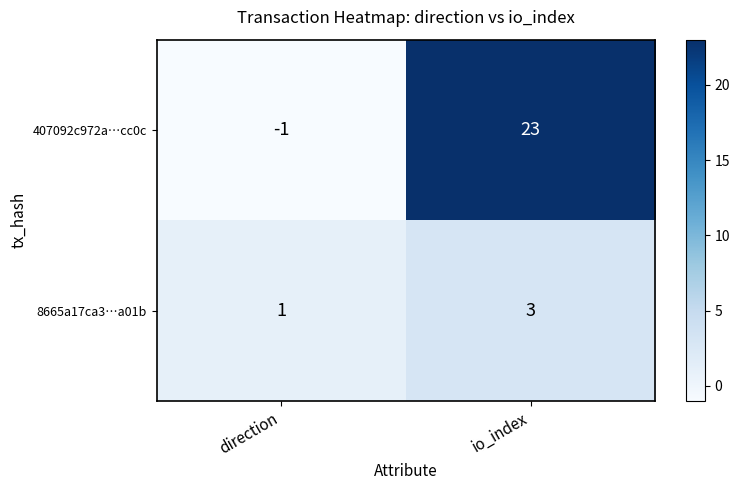

Where is 8665a17ca3…a01b nearest to the value 2?

direction